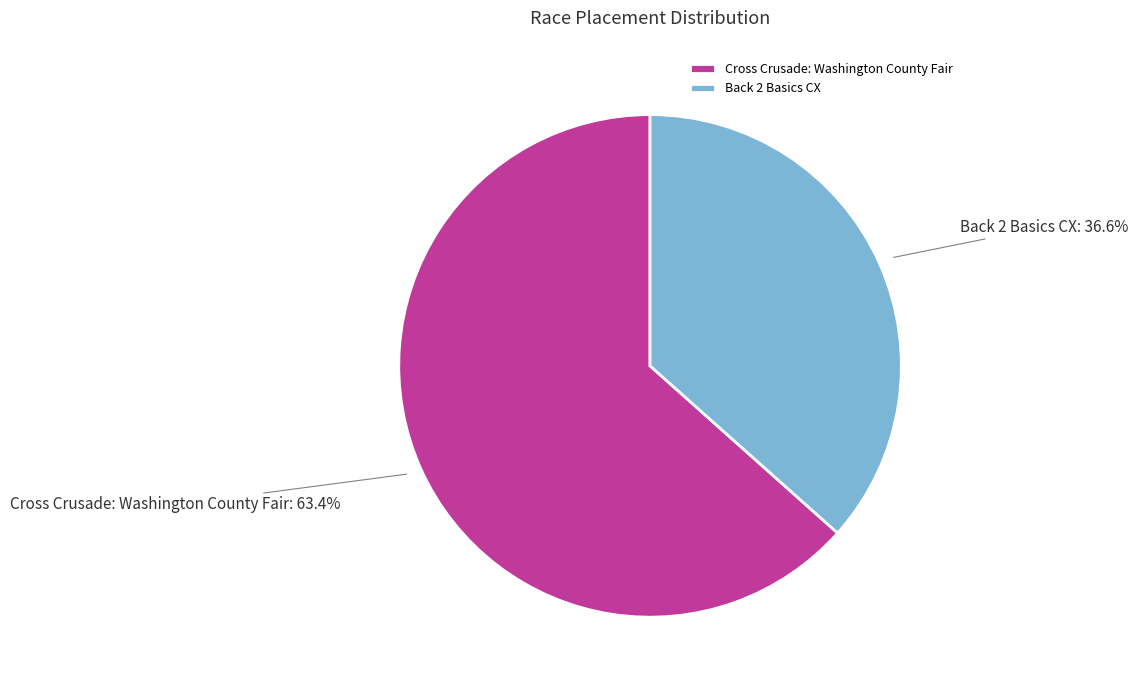

The Cross Crusade: Washington County Fair slice represents 78% of the pie. True or false?

False